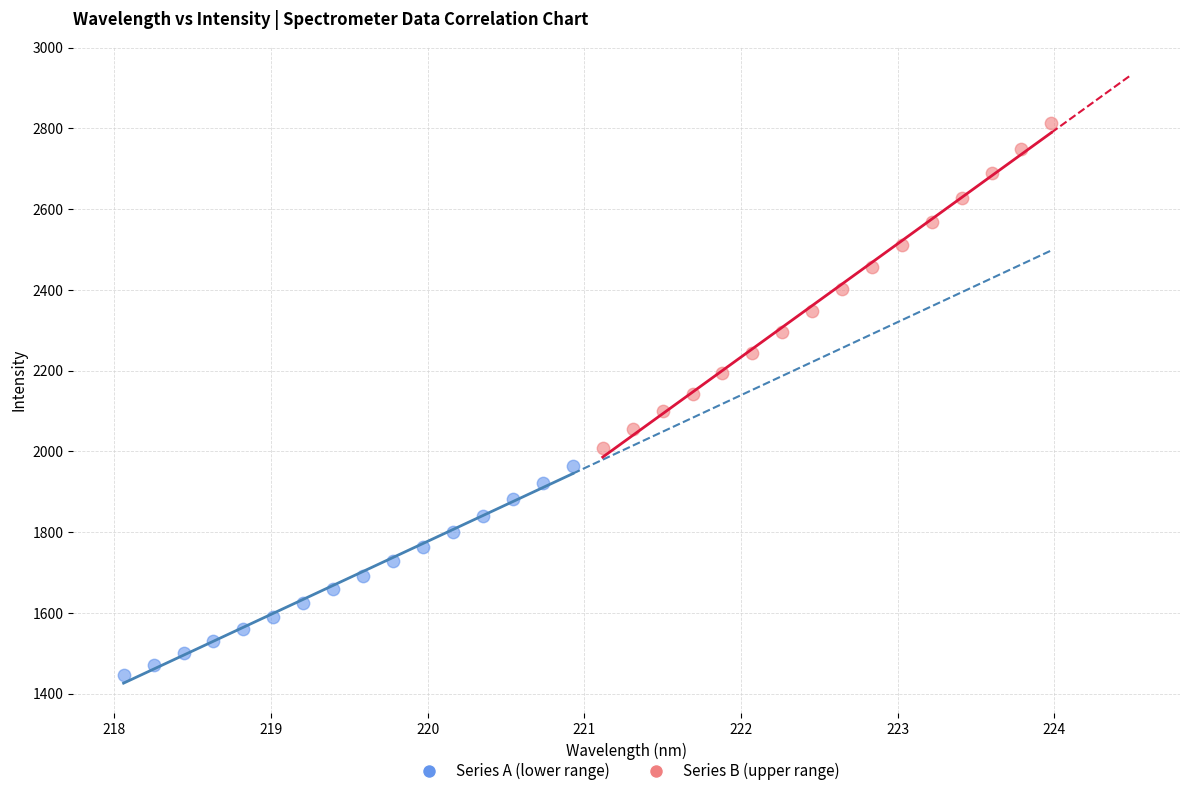

Which series contains the lowest Y value?

Series A (lower range)